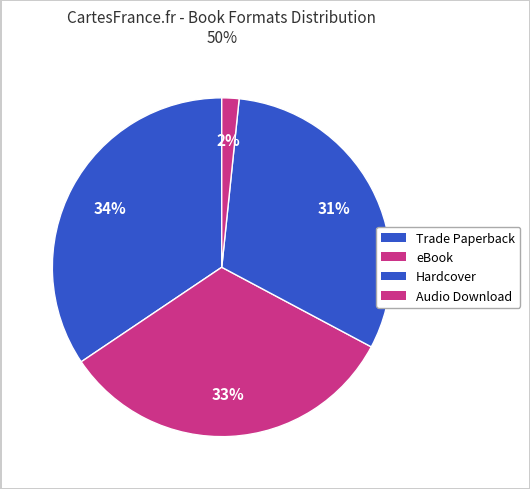

True or false: eBook accounts for 43% of the total.

False